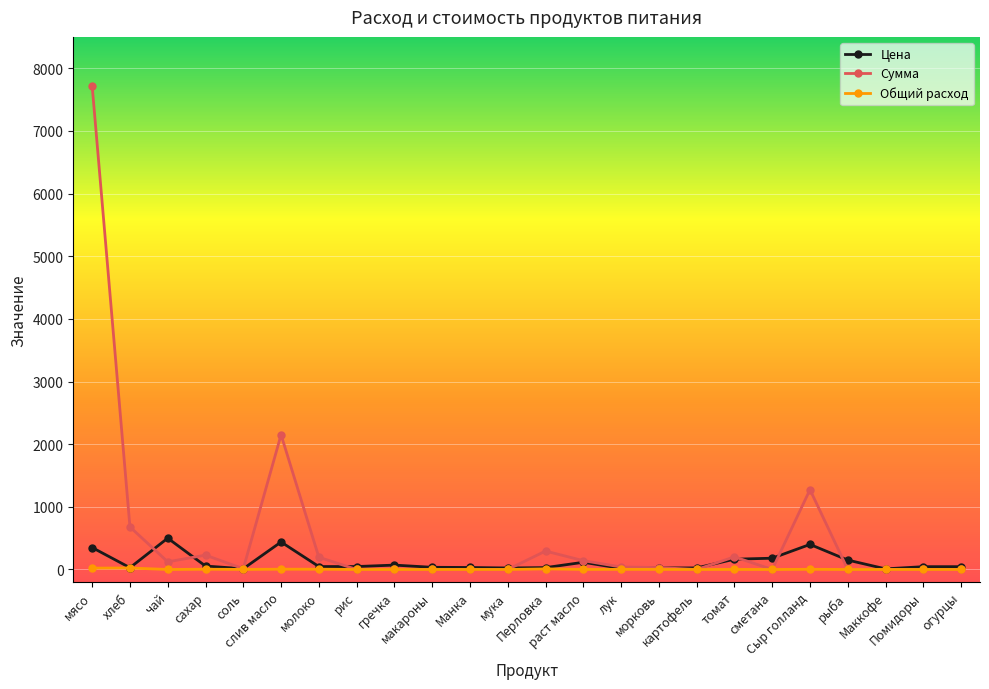

What are all the series names shown in the legend?

Цена, Сумма, Общий расход